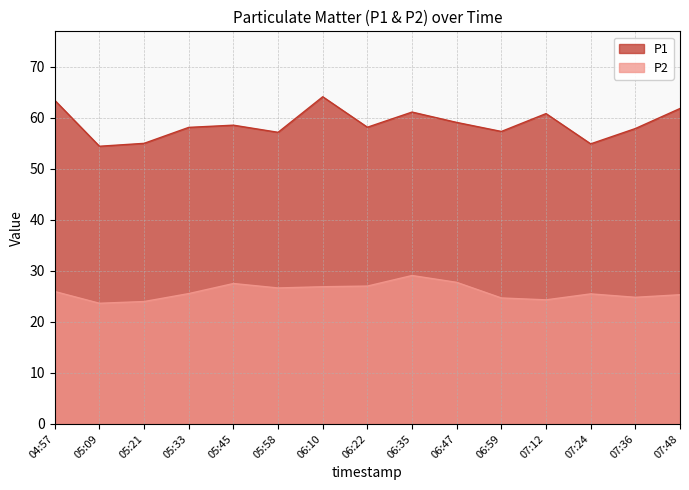

What is the greatest value displayed?

64.1